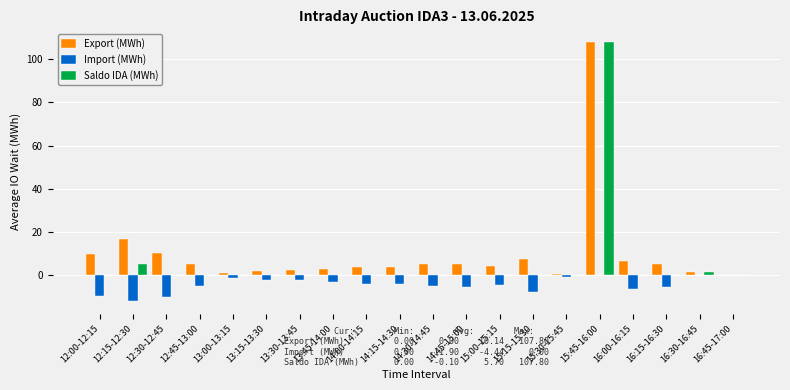

True or false: Saldo IDA (MWh) has a value of -75.3 at 15:15-15:30.

False